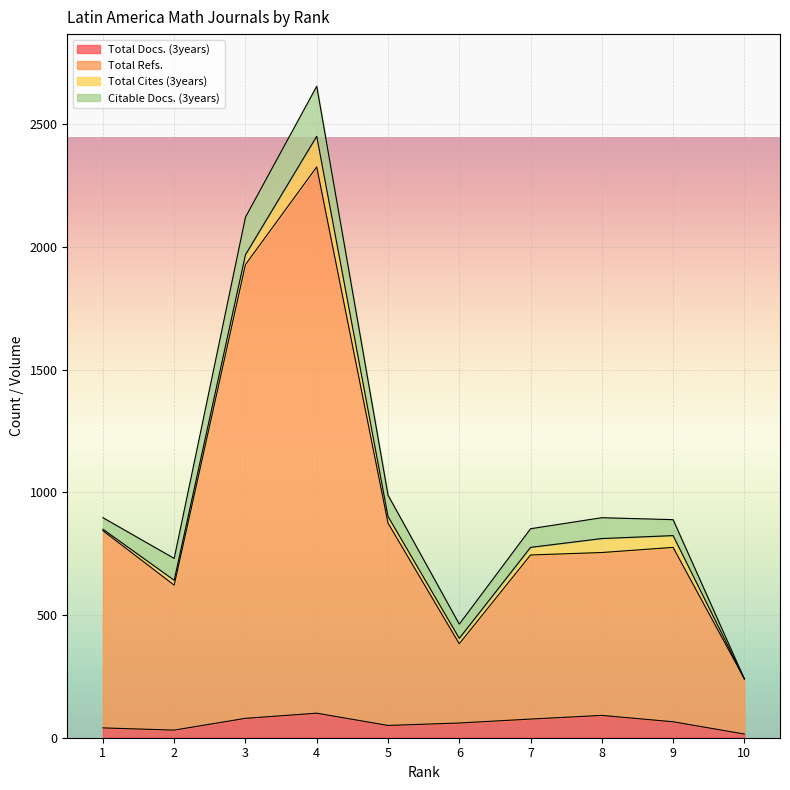

How many values in the Total Refs. series are below 776?

5